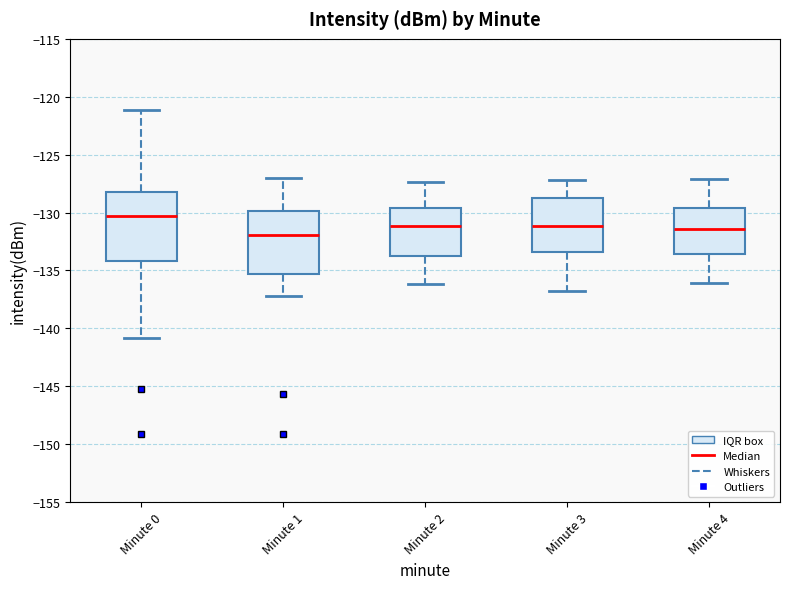

Where is the upper edge of the box for Minute 0 on the y-axis? The values are not printed on the chart, so give them approximately, as read against the axis.

-128.0